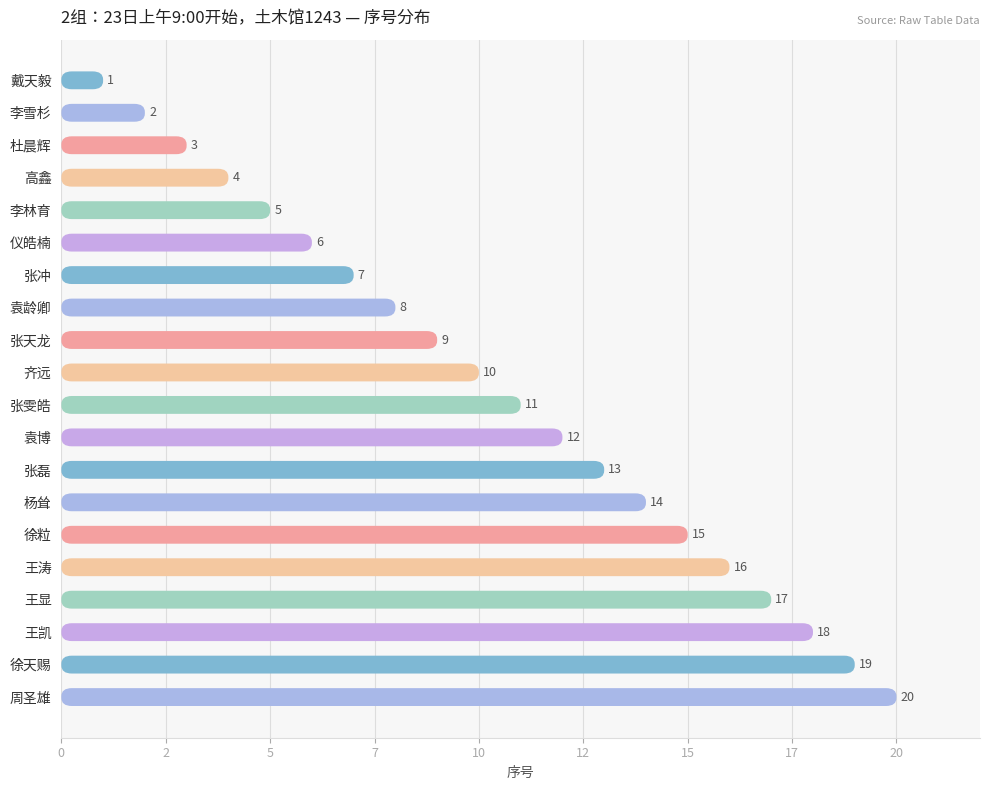

Reading right to left, list all the values displayed in this chart.

20	19	18	17	16	15	14	13	12	11	10	9	8	7	6	5	4	3	2	1